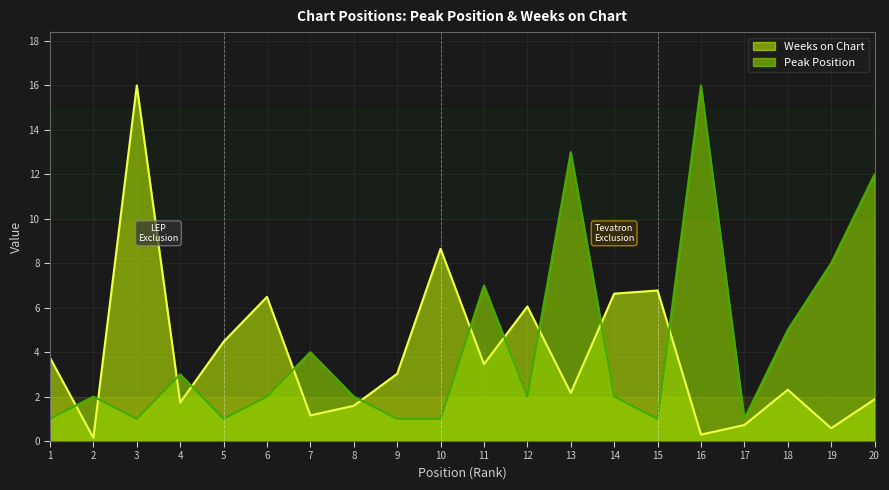

At which category does Weeks on Chart reach its first local peak?

3